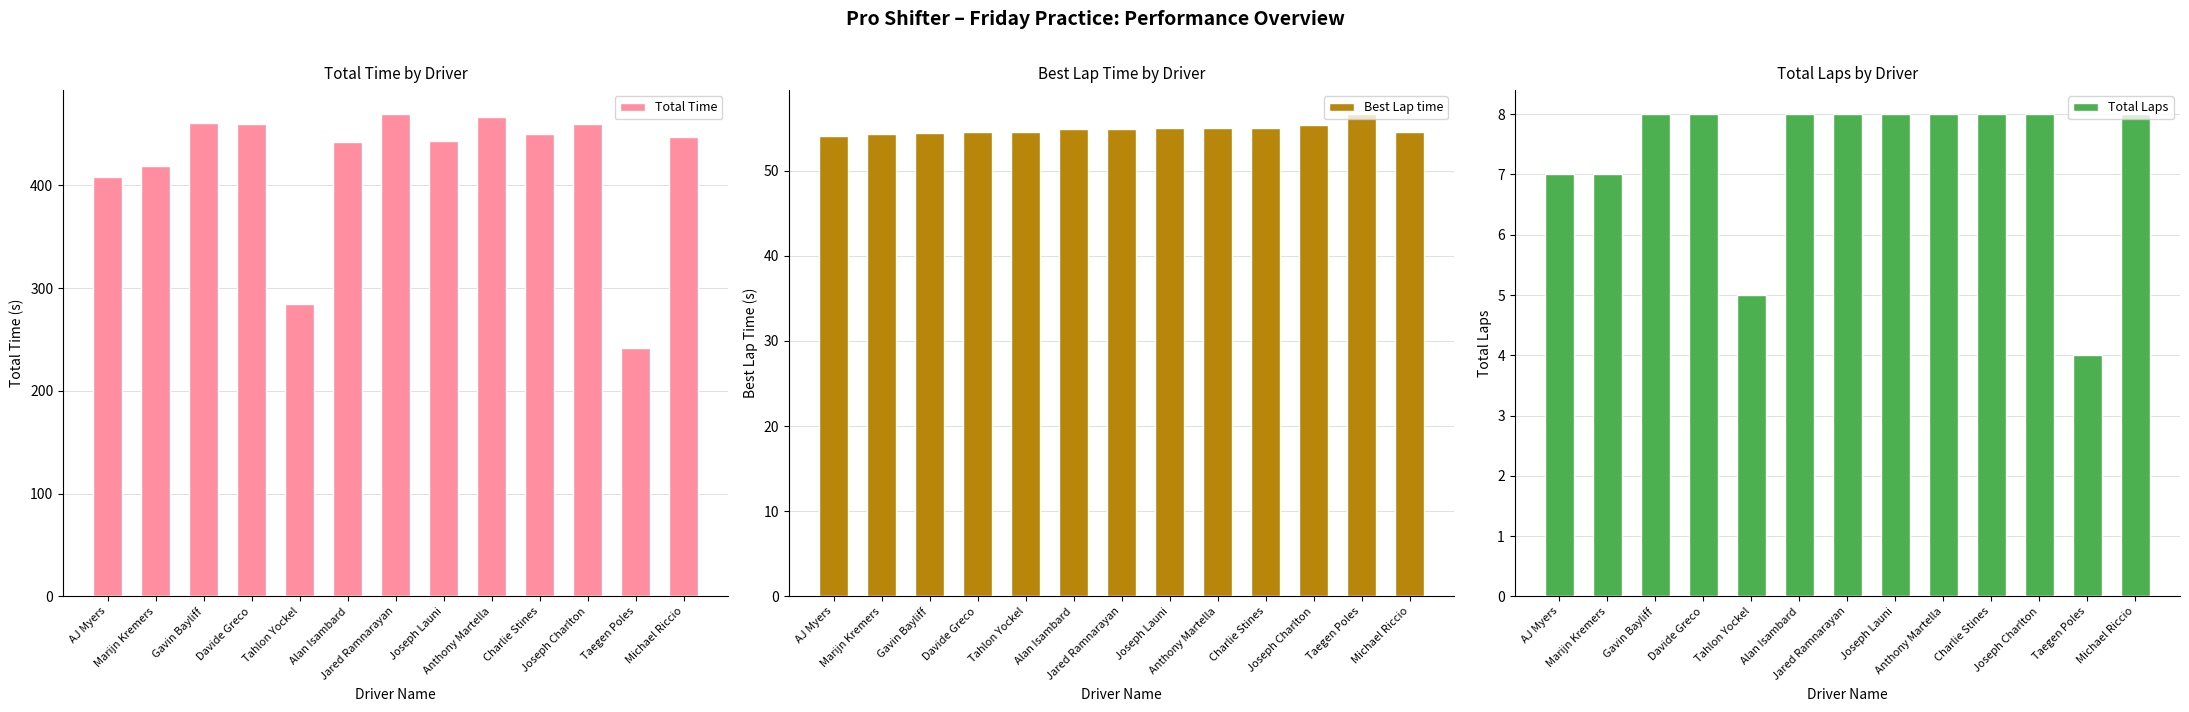

Reading left to right, extract all data points from this chart.

Total Time: 408.2	418.8	460.7	459.1	284.8	441.6	469.1	442.6	466.5	450.0	460.0	241.4	446.6
Best Lap time: 54.0	54.3	54.5	54.5	54.5	54.9	54.9	54.9	55.0	55.0	55.4	56.6	54.5
Total Laps: 7.0	7.0	8.0	8.0	5.0	8.0	8.0	8.0	8.0	8.0	8.0	4.0	8.0